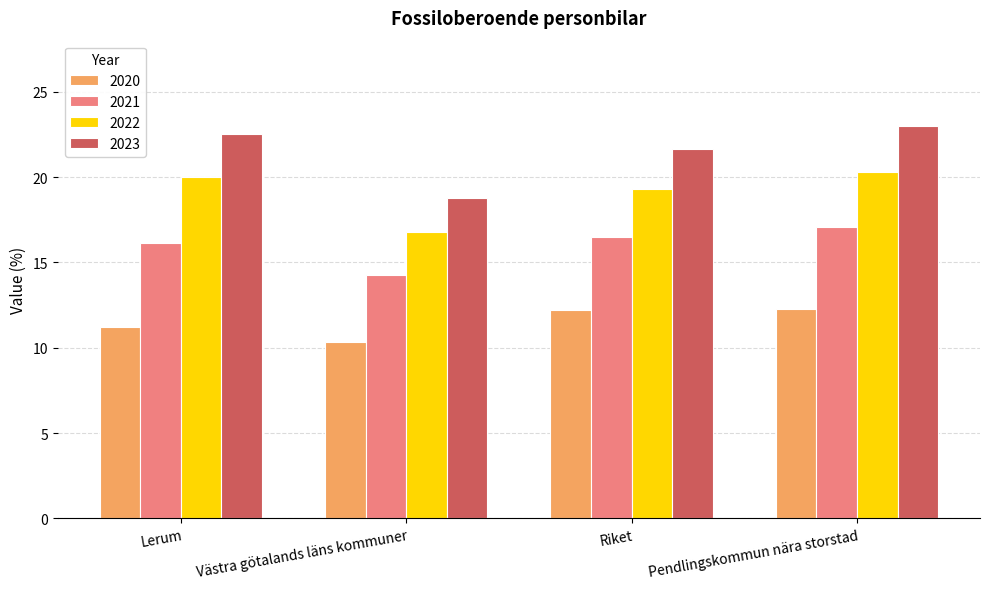

At which label does 2023 reach its peak?

Pendlingskommun nära storstad